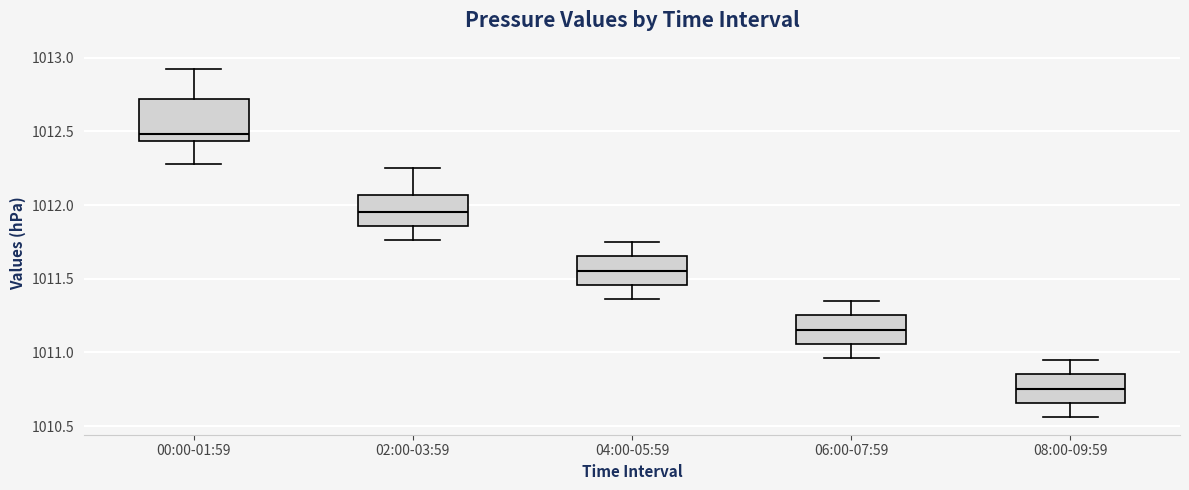

Comparing the boxes themselves (not the whiskers), which one is the tallest?

00:00-01:59